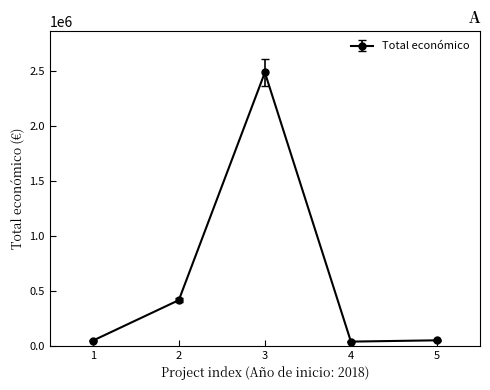

How many points are higher than both their immediate neighbors (excluding endpoints)?

1